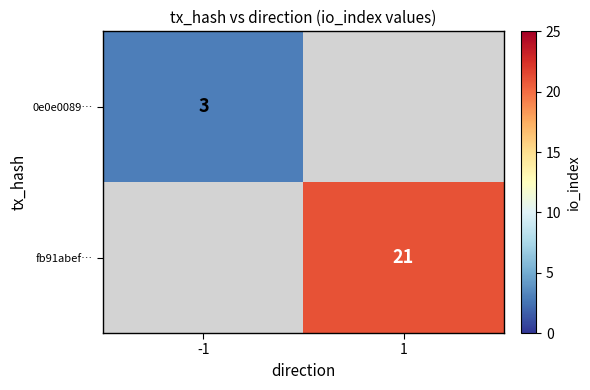

The value of fb91abef… at 1 is 14. True or false?

False